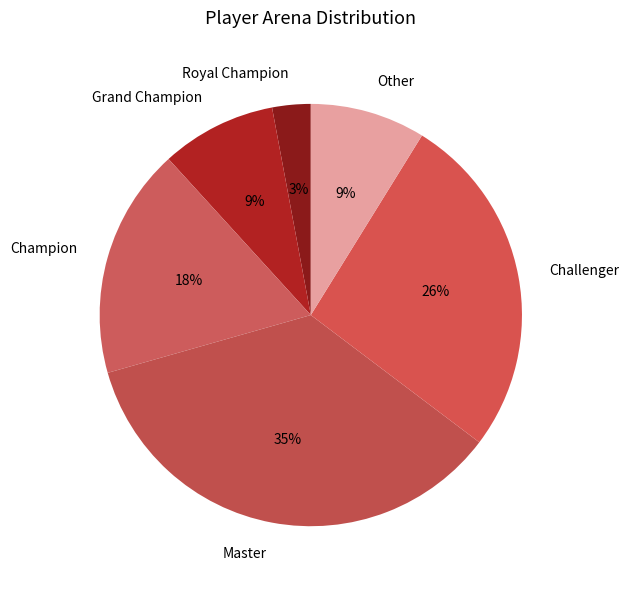

How many slices are in this pie chart?

6